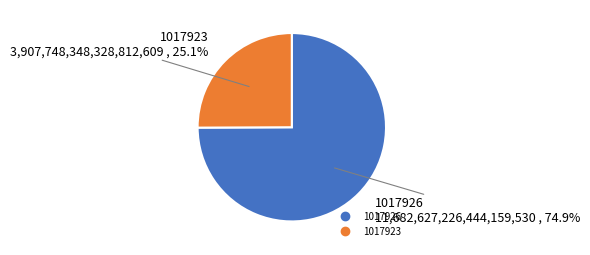

What is the total percentage of 1017923 and 1017926?

100.0%